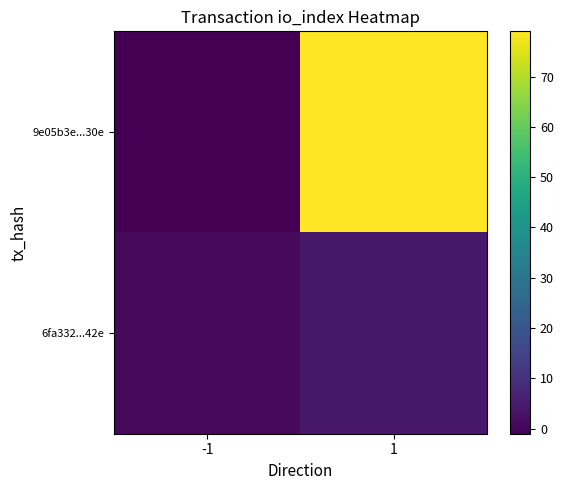

Which series has the largest total across all categories?

9e05b3e...30e